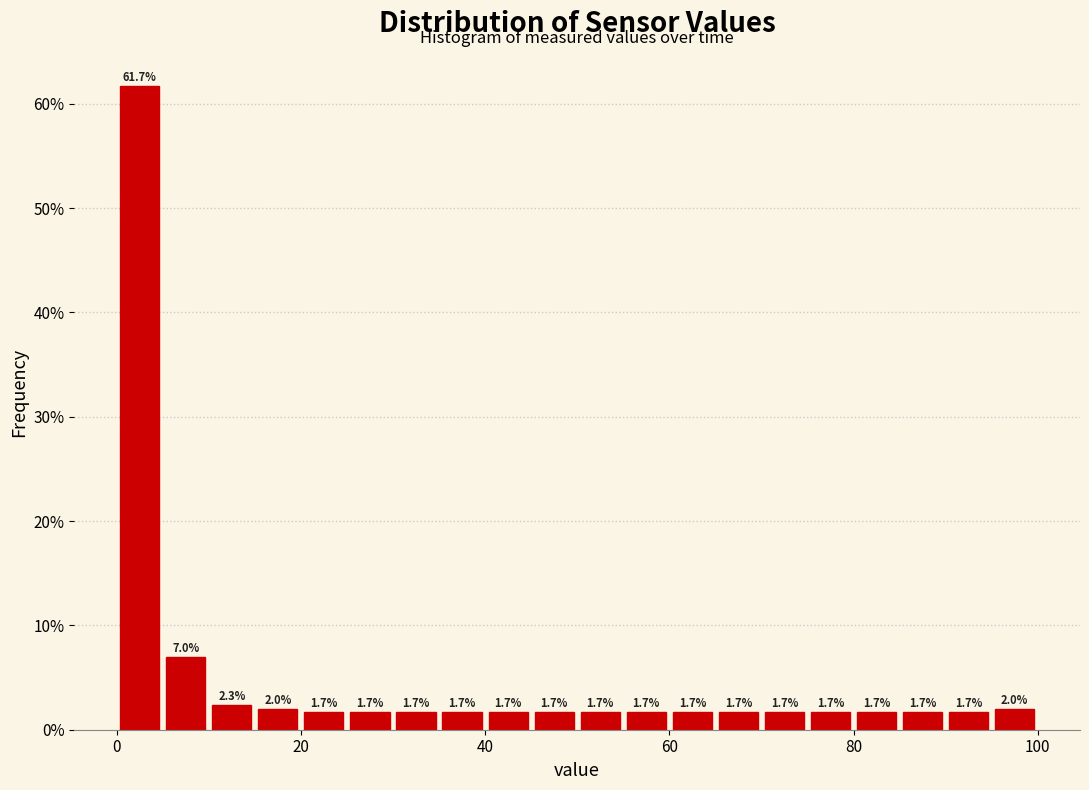

Read against the x-axis, roughly where is the centre of the tallest bar?

2